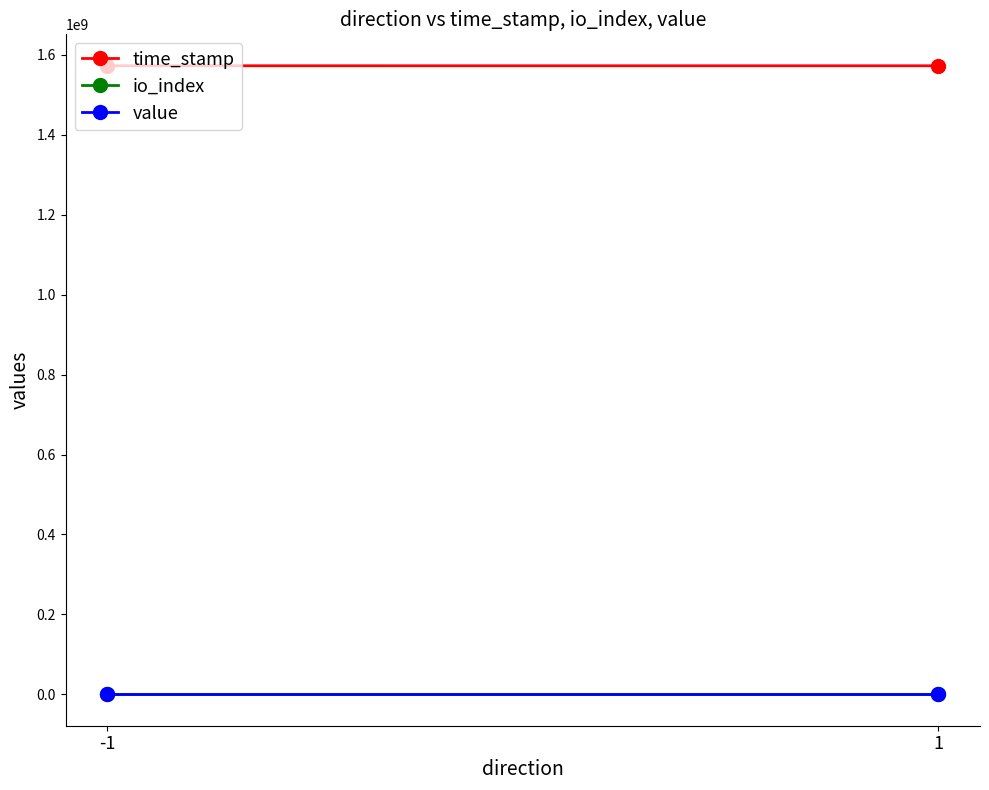

At which category is the sum across all series the highest?

-1